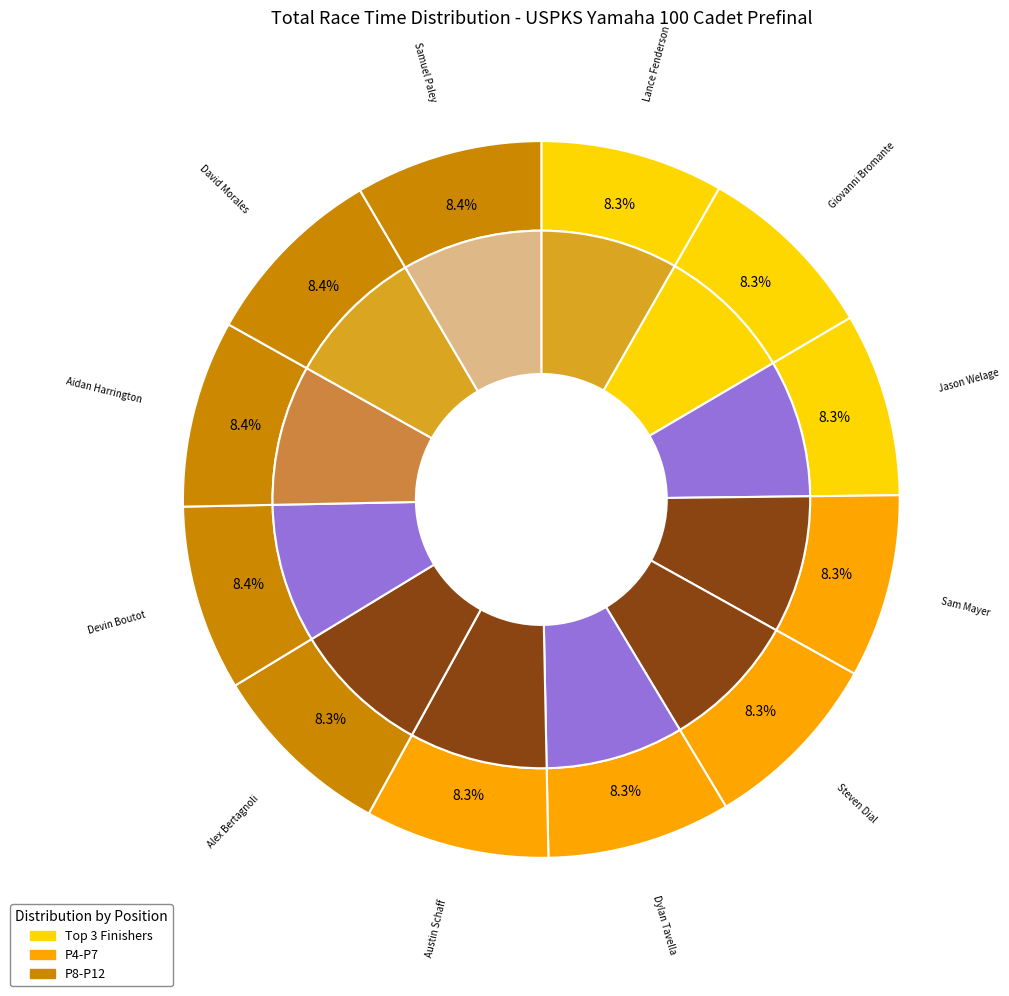

Does any single category account for the majority?

No